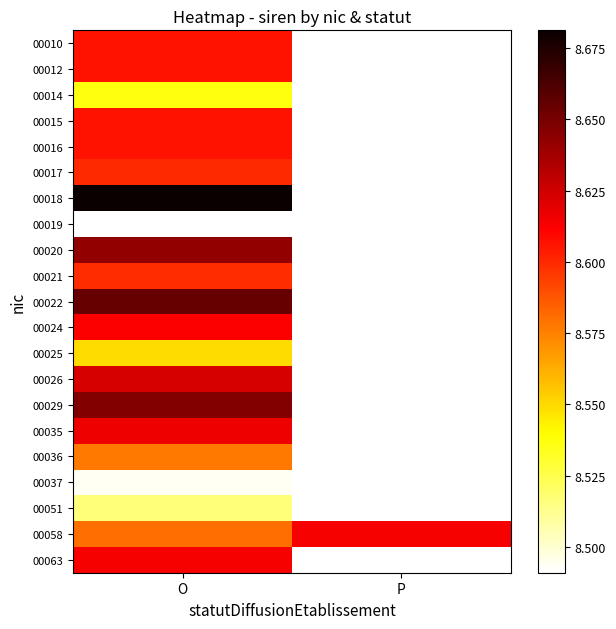

The value of 00026 at O is 8.6. True or false?

True